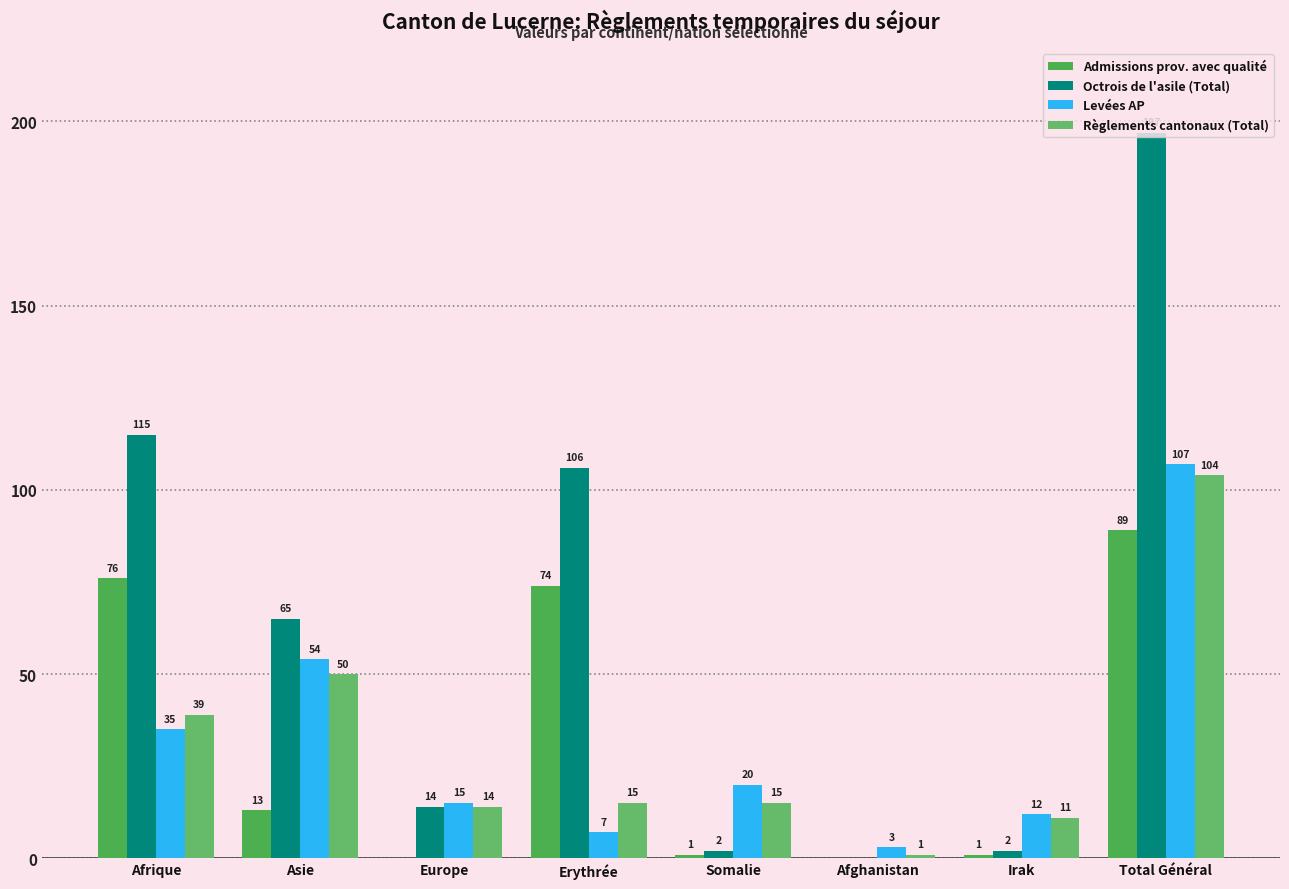

What is the sum of the Levées AP values at Total Général and Europe?

122